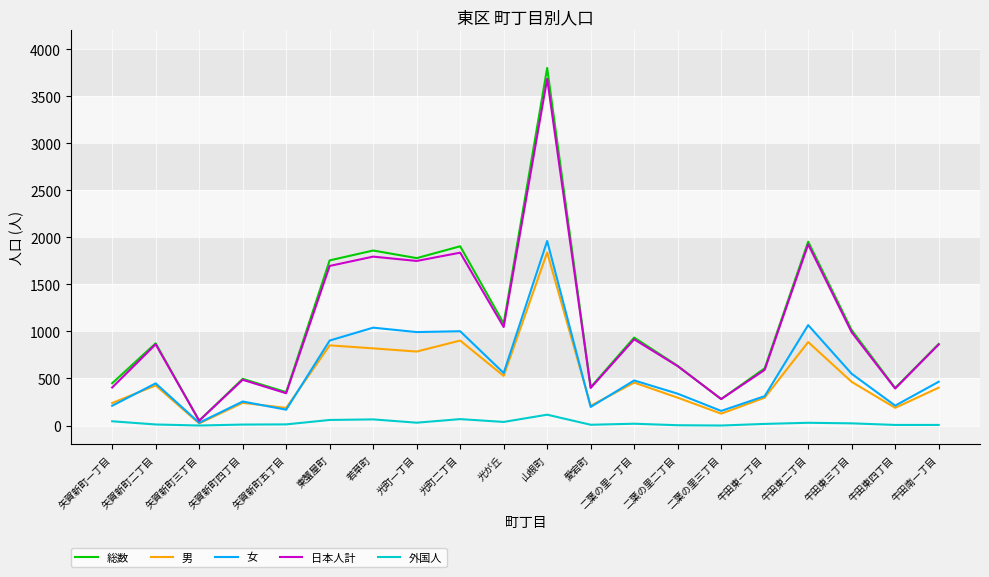

True or false: 女 has a value of 1961 at 山根町.

True